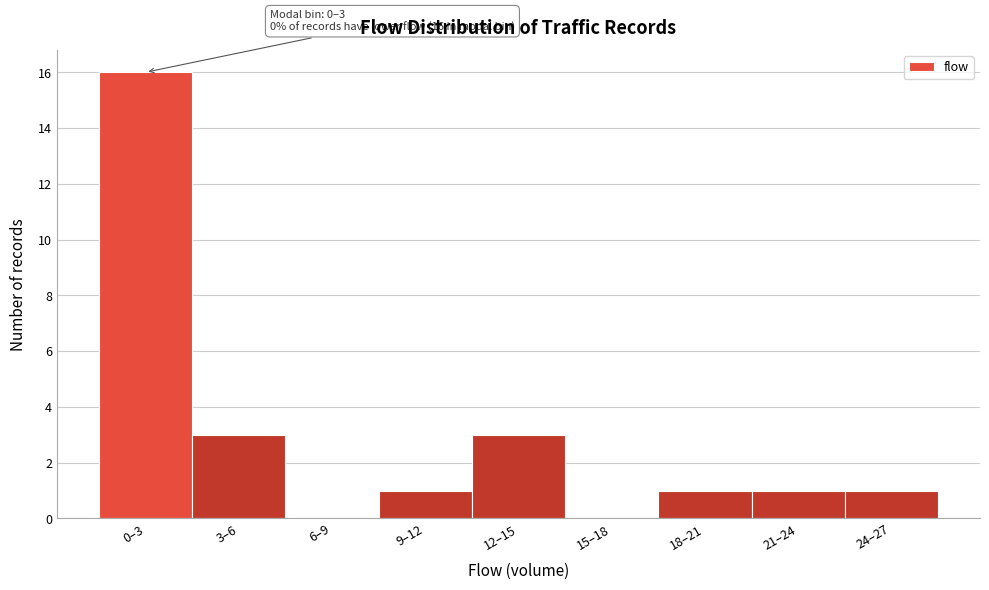

Reading right to left, list all the values displayed in this chart.

24–27=1	21–24=1	18–21=1	15–18=0	12–15=3	9–12=1	6–9=0	3–6=3	0–3=16